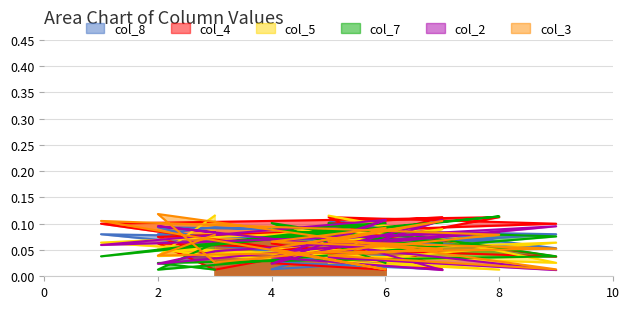

List the series in order of their peak value, lowest first.

col_8, col_2, col_4, col_7, col_5, col_3